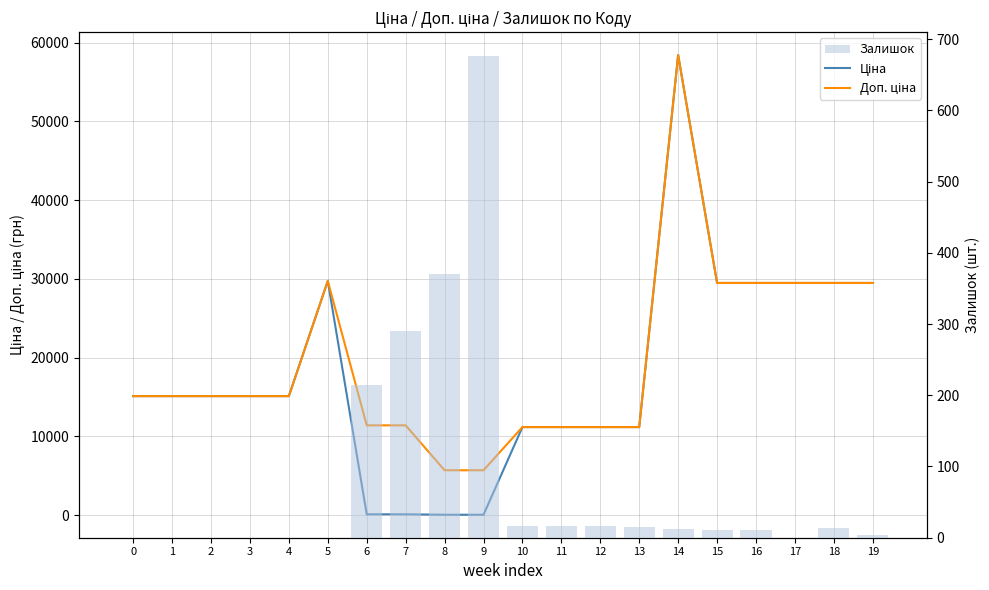

What is the approximate value of Ціна at 16?

29491.5